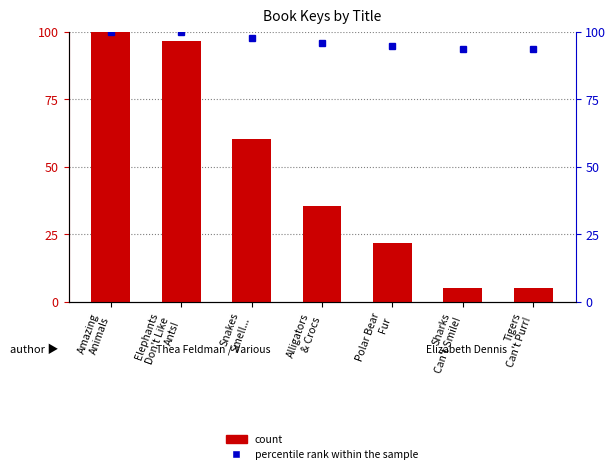

List the labels in order of value, largest first.

Amazing
Animals, Elephants
Don't Like
Ants!, Snakes
Smell..., Alligators
& Crocs, Polar Bear
Fur, Tigers
Can't Purr!, Sharks
Can't Smile!